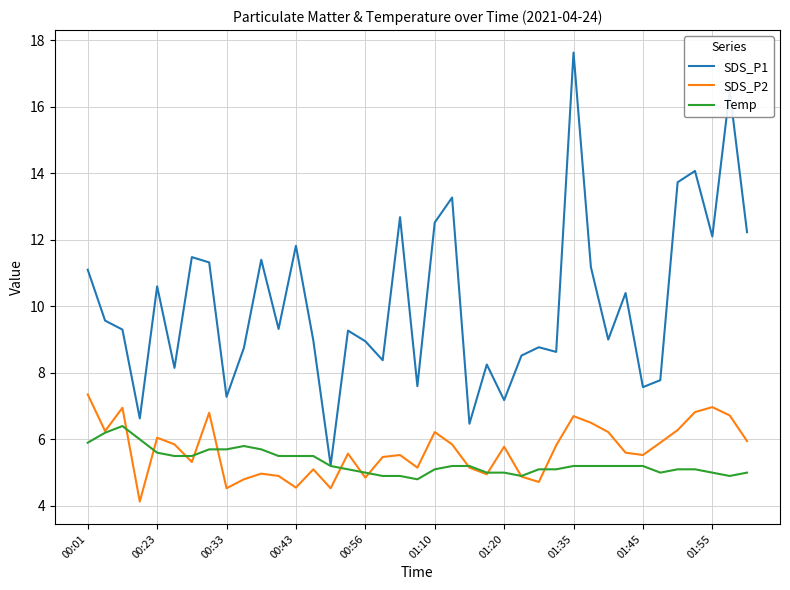

What is the lowest value of the SDS_P1 series?

5.2